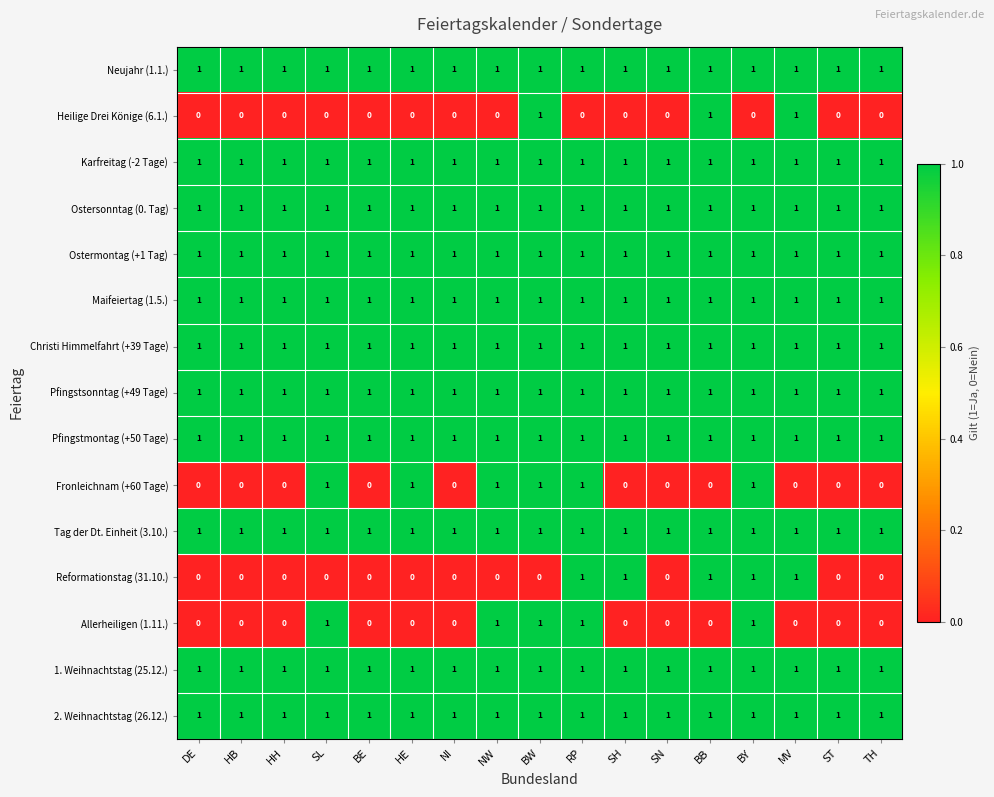

Count the number of data series in this chart.

15